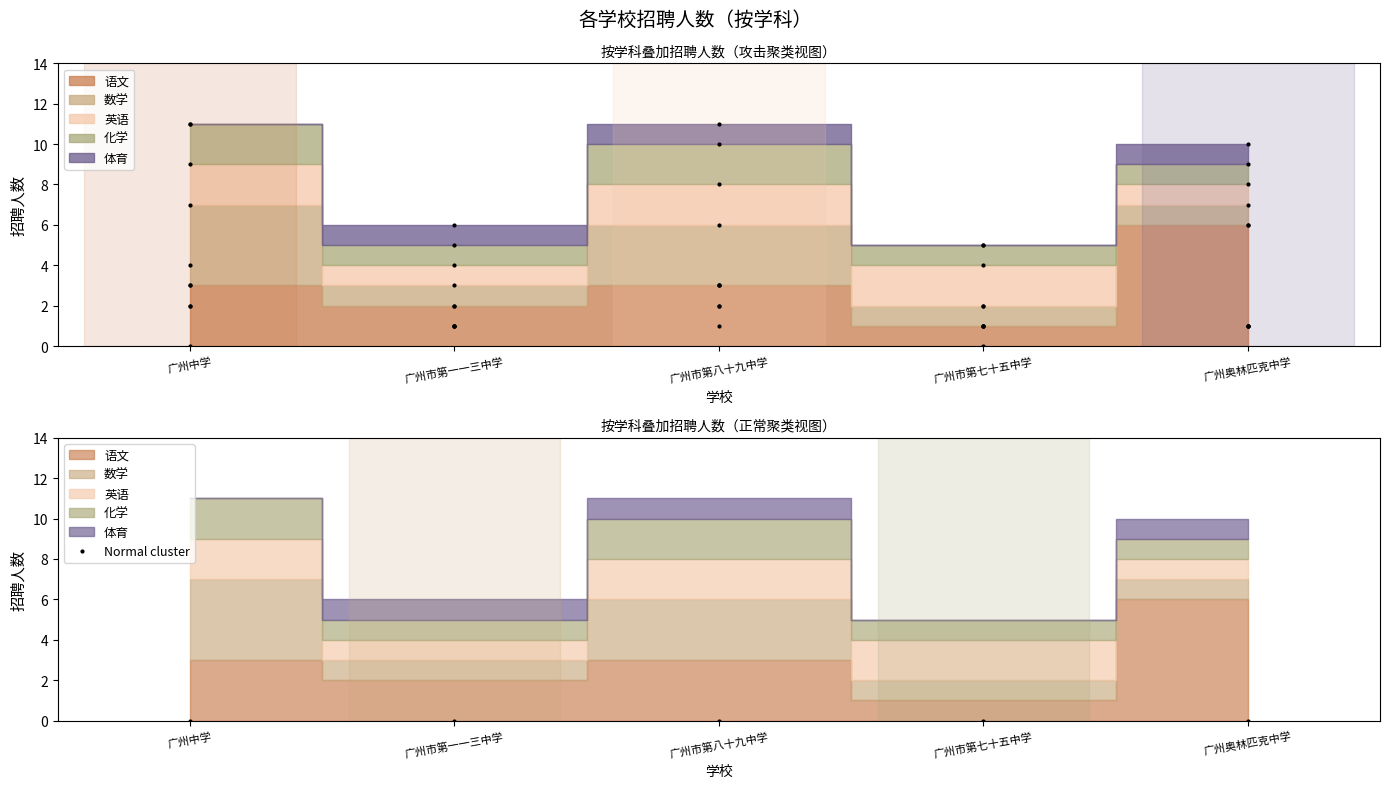

Reading left to right, extract all data points from this chart.

语文: 广州中学=3	广州市第一一三中学=2	广州市第八十九中学=3	广州市第七十五中学=1	广州奥林匹克中学=6
数学: 广州中学=4	广州市第一一三中学=1	广州市第八十九中学=3	广州市第七十五中学=1	广州奥林匹克中学=1
英语: 广州中学=2	广州市第一一三中学=1	广州市第八十九中学=2	广州市第七十五中学=2	广州奥林匹克中学=1
化学: 广州中学=2	广州市第一一三中学=1	广州市第八十九中学=2	广州市第七十五中学=1	广州奥林匹克中学=1
体育: 广州中学=0	广州市第一一三中学=1	广州市第八十九中学=1	广州市第七十五中学=0	广州奥林匹克中学=1